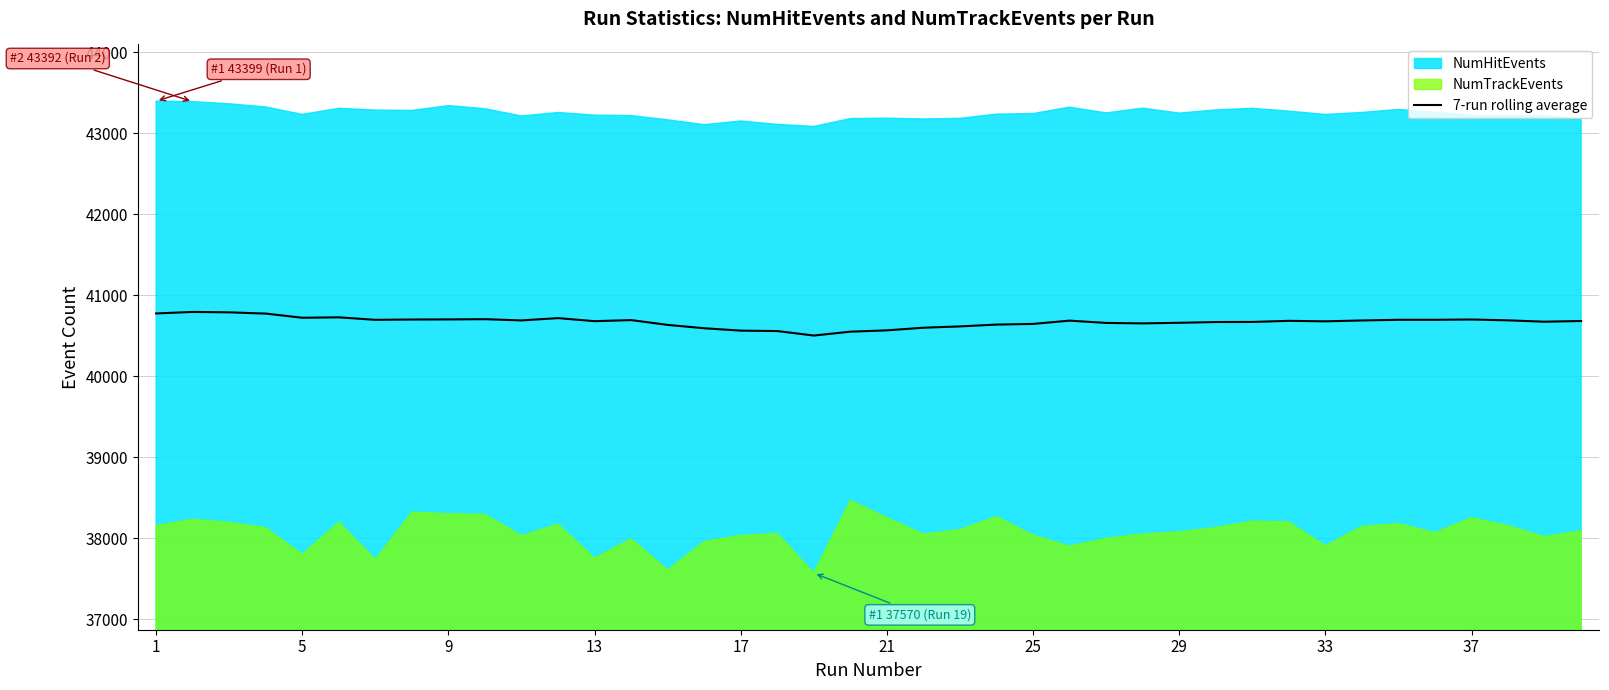

What is the lowest value of the 7-run rolling average series?

40503.5